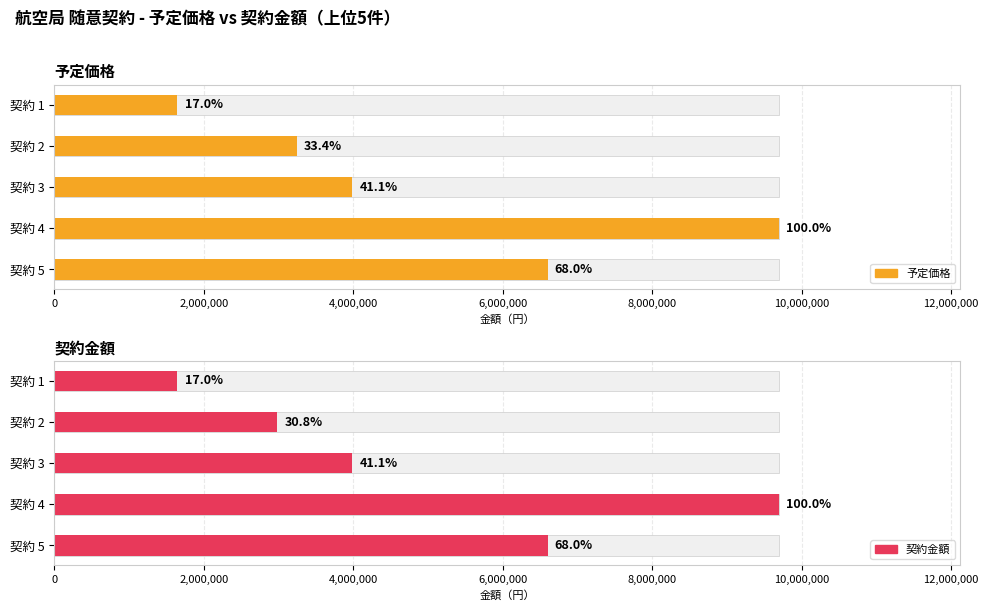

At which label does 契約金額 first exceed 6600000?

4